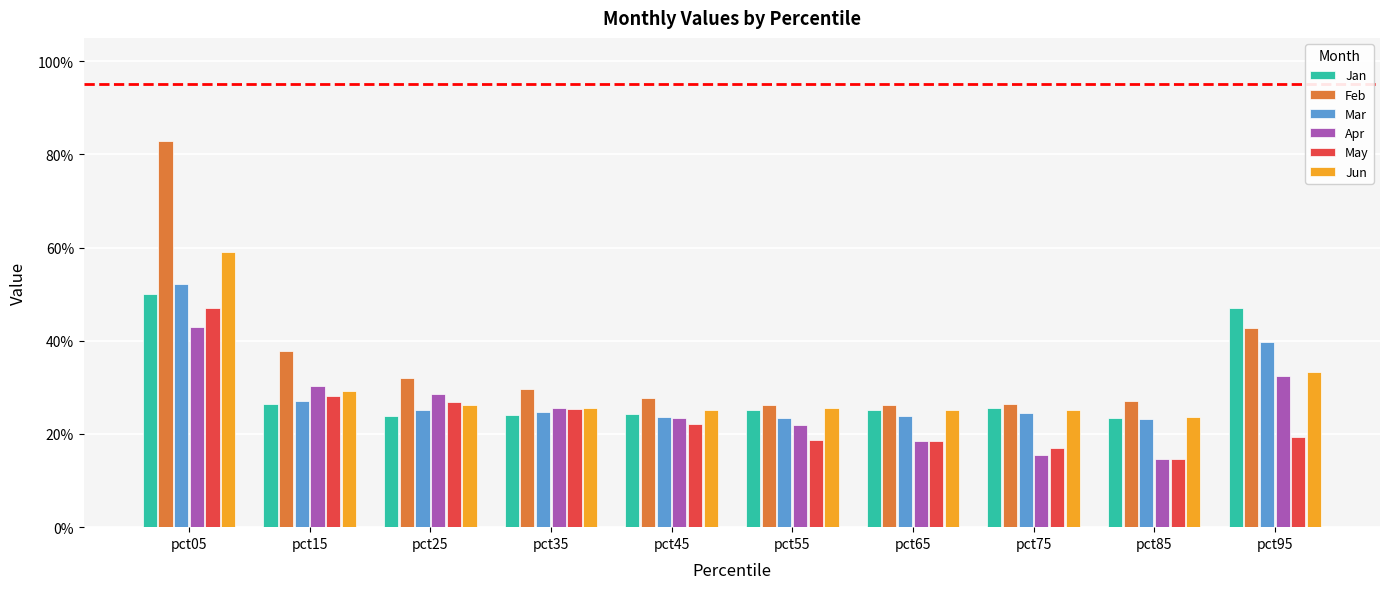

What is the difference between the highest and lowest values at pct45?

0.1